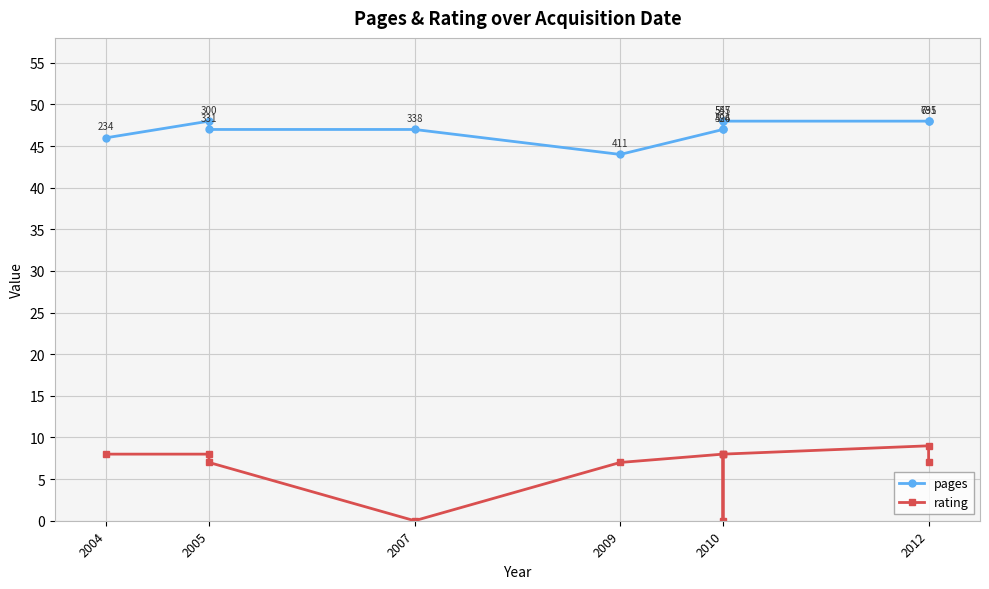

How many pages values are between 47 and 48?

9